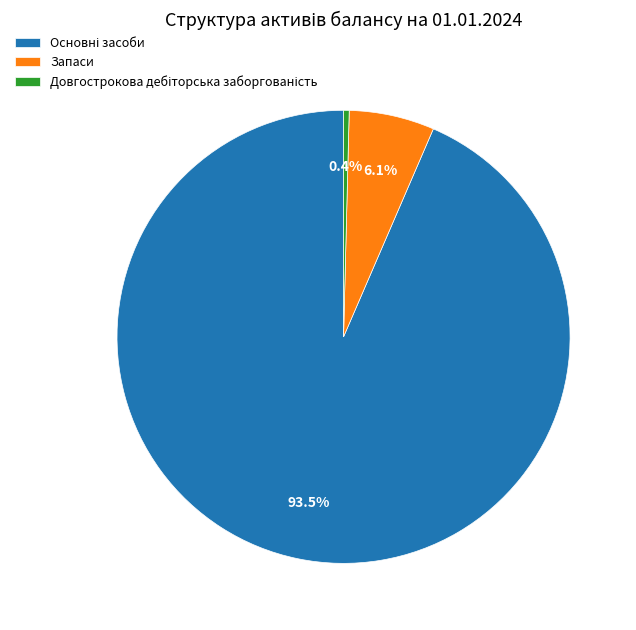

How many slices are in this pie chart?

3